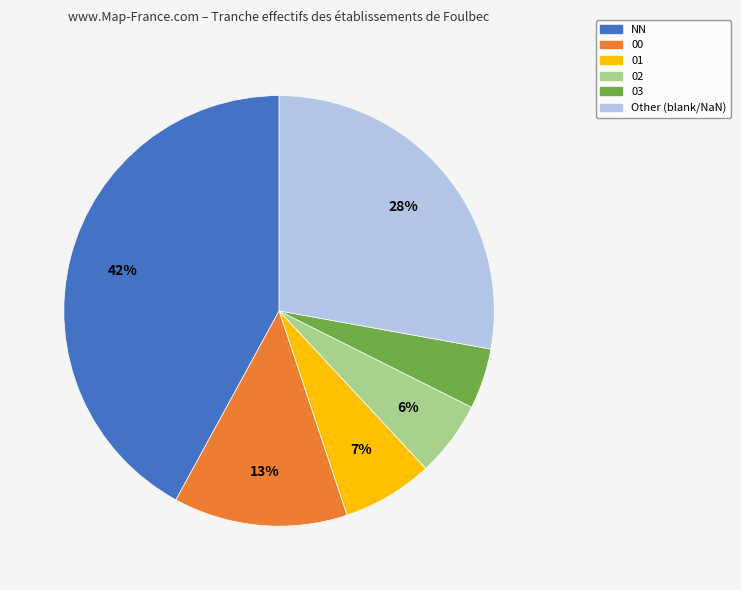

Does any single category account for the majority?

No